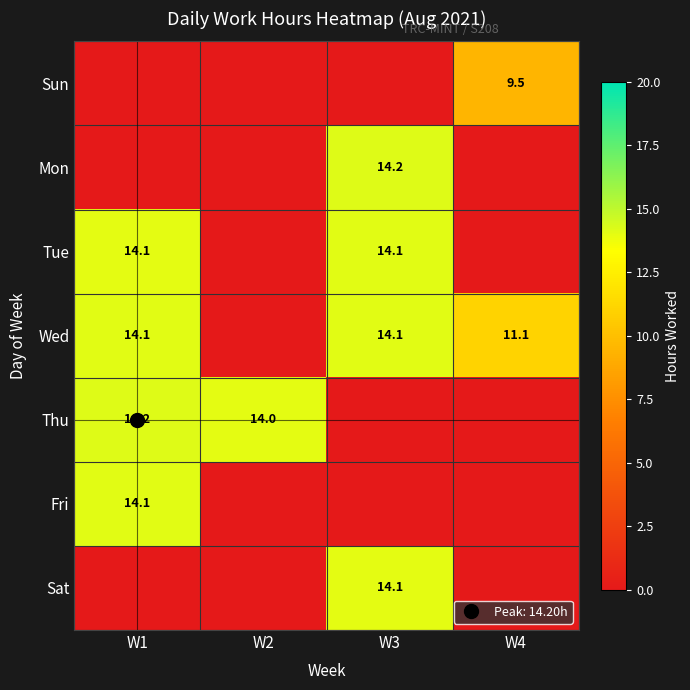

At which label does Wed reach its minimum?

W2